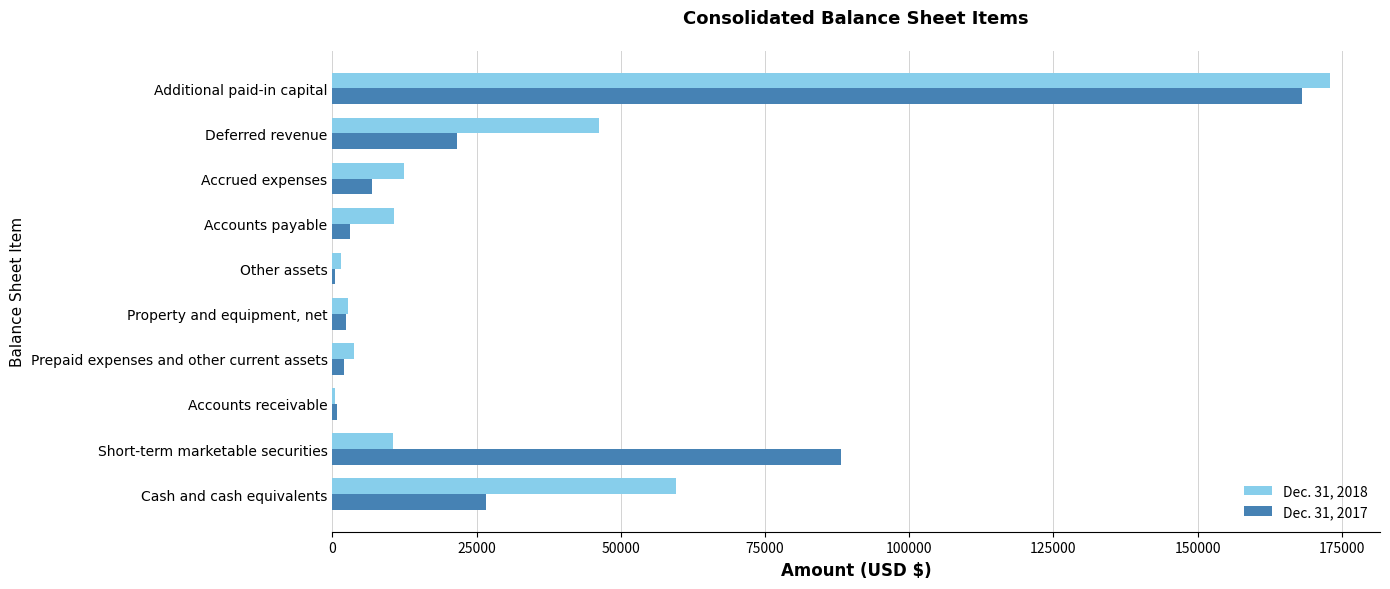

Between Cash and cash equivalents and Deferred revenue, which series saw the biggest shift?

Dec. 31, 2018